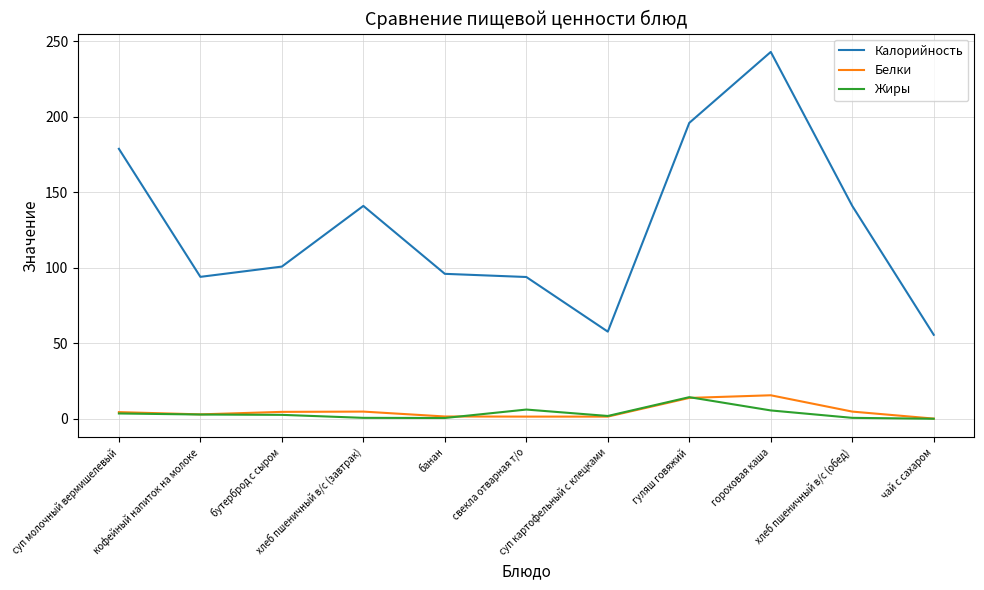

True or false: Жиры and Калорийность cross at least once.

False